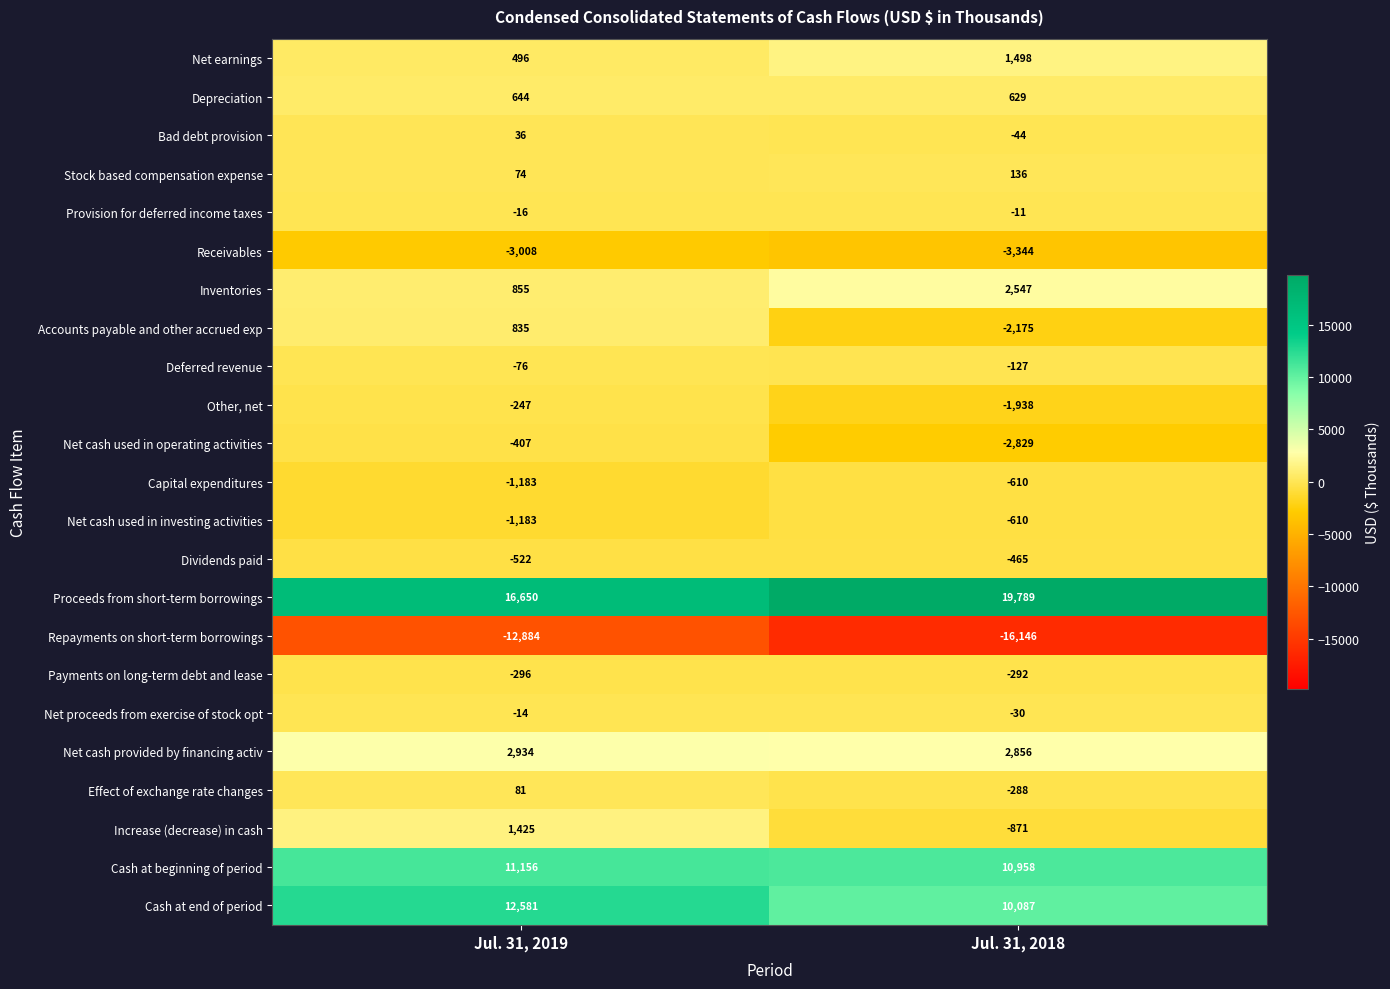

What is the average value of the Other, net series?

-1092